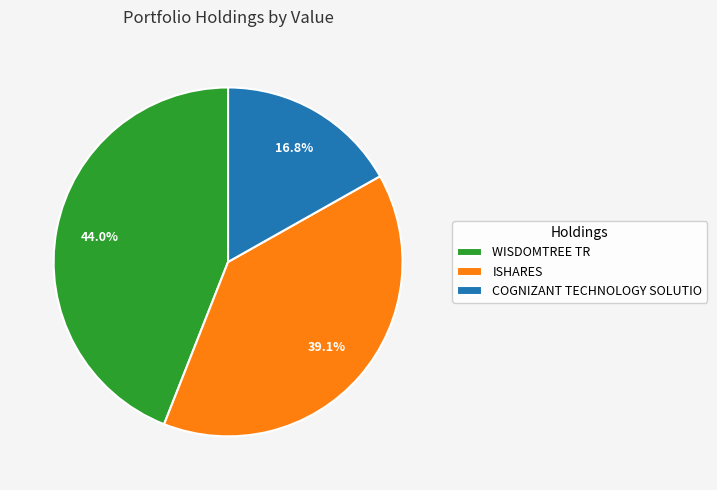

Rank the categories by value from lowest to highest.

COGNIZANT TECHNOLOGY SOLUTIO, ISHARES, WISDOMTREE TR